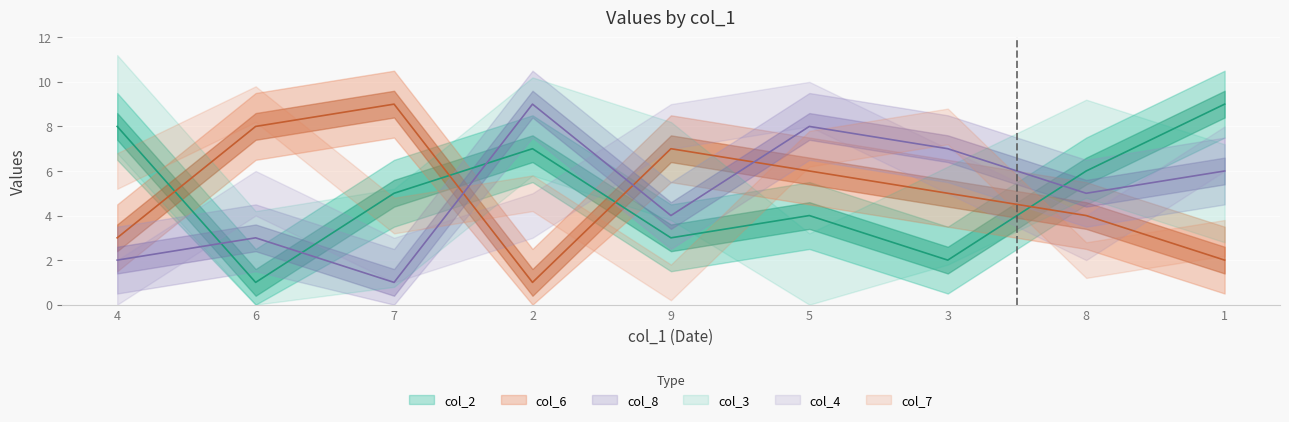

Which series has the widest spread of values?

col_2